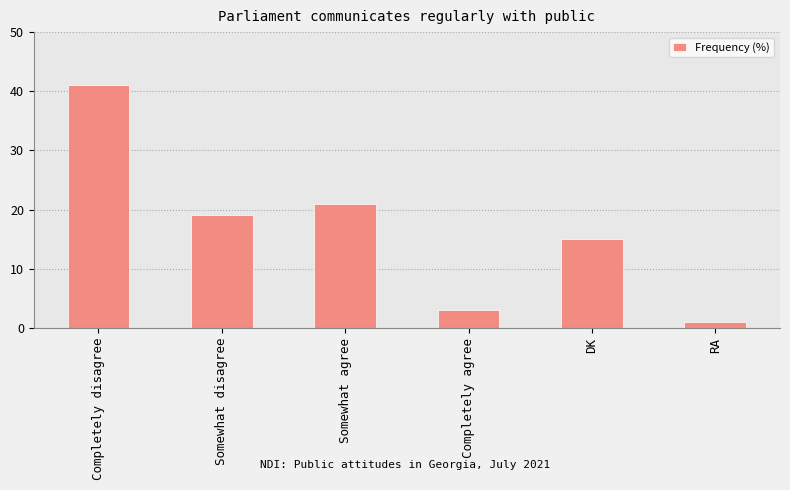

List the labels in order of value, smallest first.

RA, Completely agree, DK, Somewhat disagree, Somewhat agree, Completely disagree